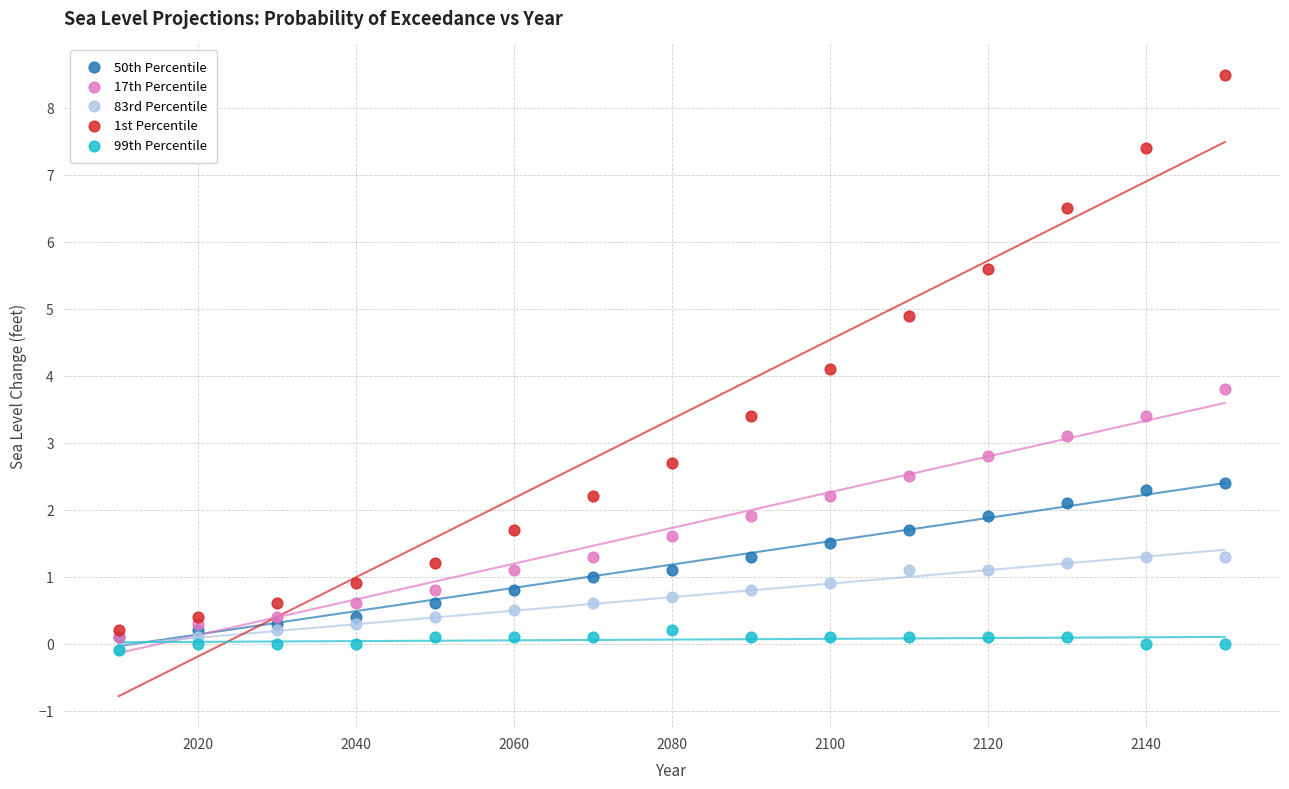

What are all the series names shown in the legend?

50th Percentile, 17th Percentile, 83rd Percentile, 1st Percentile, 99th Percentile